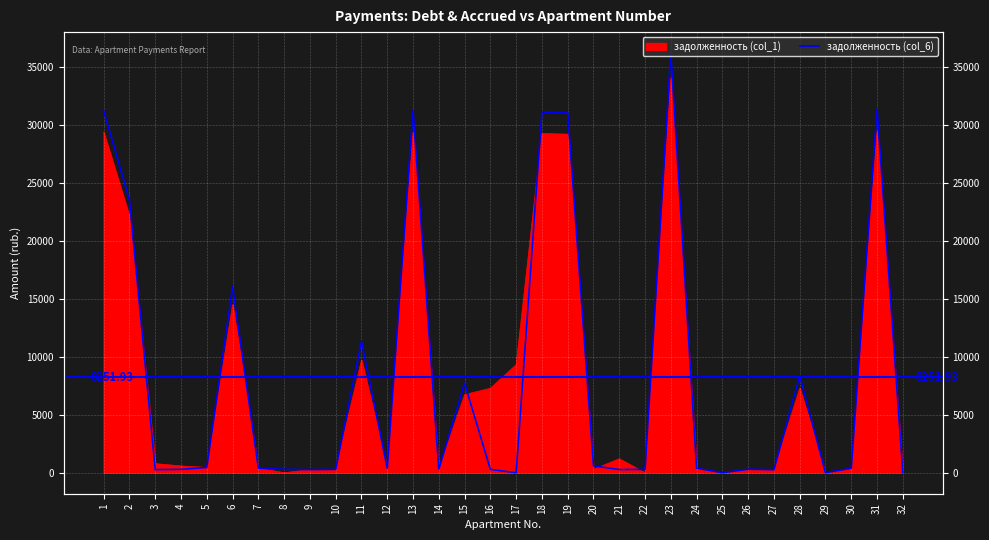

How many values are below 392?

16